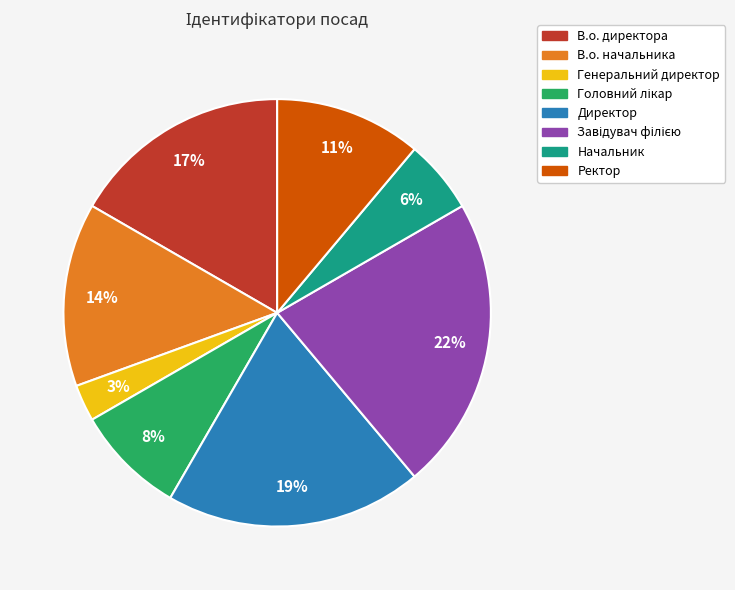

Combined, do Генеральний директор and Директор account for over 50%?

No